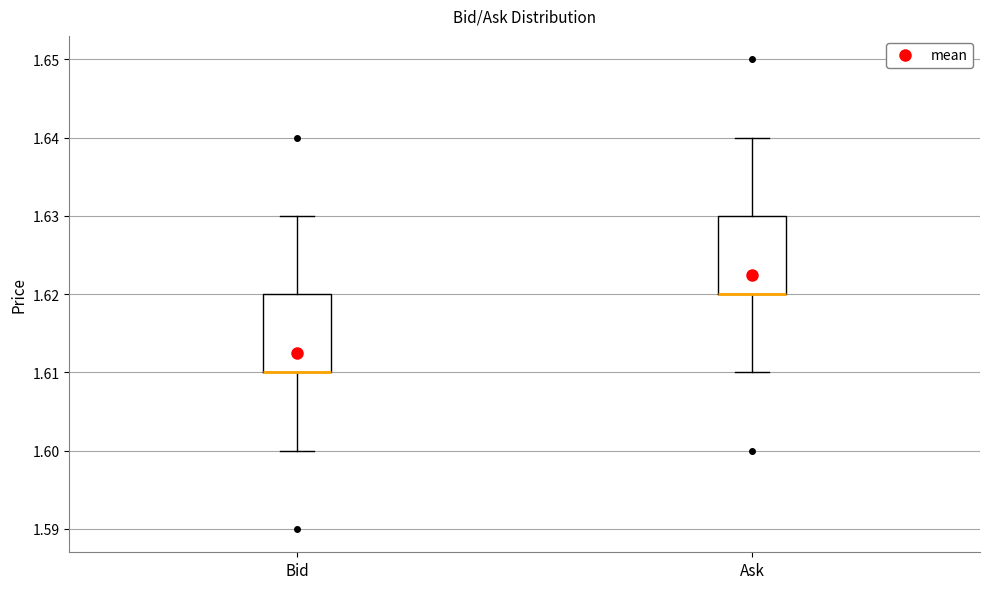

Reading left to right, transcribe this box plot: for each box, give where its median line is, the range the box spans, and where its two whiskers end, as read against the y-axis. The values are not printed on the chart, so give them approximately, as read against the axis.

Bid: median 1.61 (drawn on the box's lower edge), box 1.61 to 1.62, whiskers 1.60 to 1.63
Ask: median 1.62 (drawn on the box's lower edge), box 1.62 to 1.63, whiskers 1.61 to 1.64